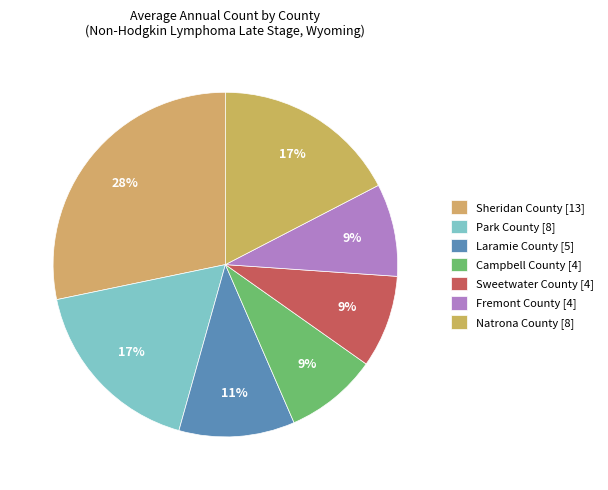

To the nearest percent, what is the average slice percentage?

14%